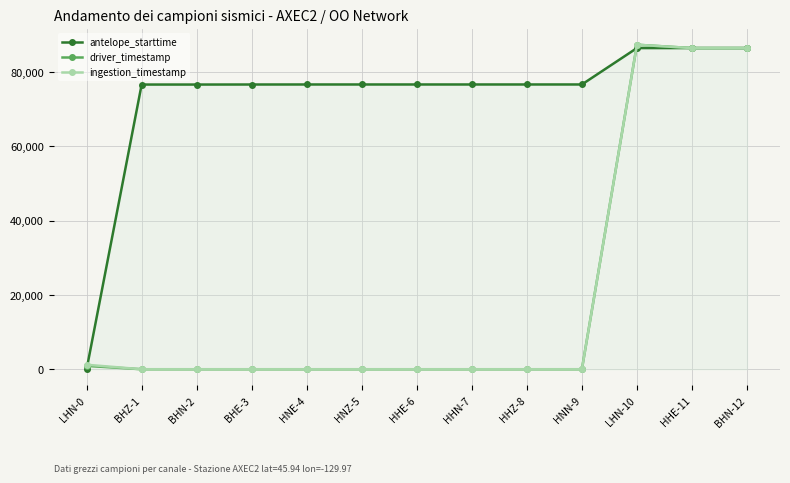

How many lines are shown in the chart?

3